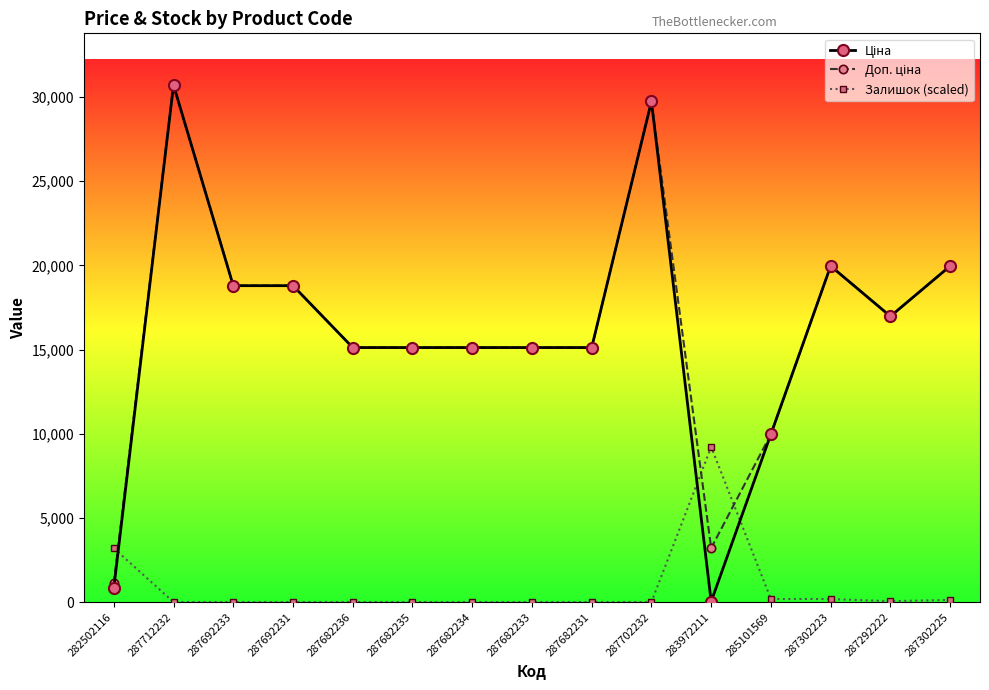

At how many categories does at least one series exceed 3563?

14